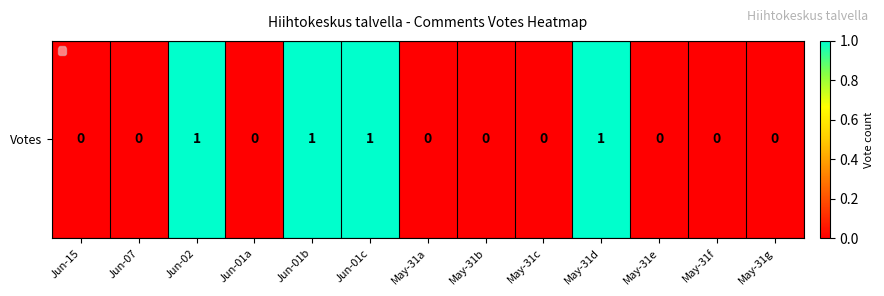

Reading right to left, list all the values displayed in this chart.

0	0	0	1	0	0	0	1	1	0	1	0	0